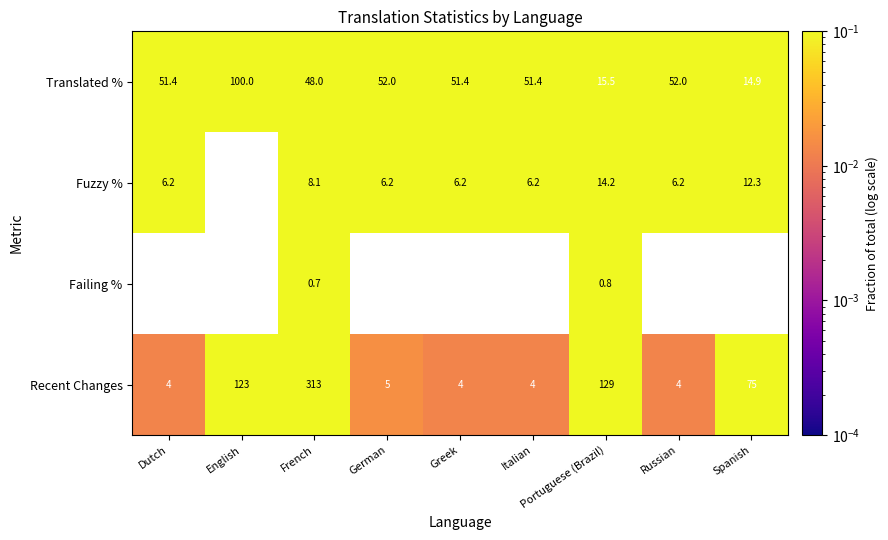

List the series in order of their peak value, highest first.

Recent Changes, Translated %, Fuzzy %, Failing %